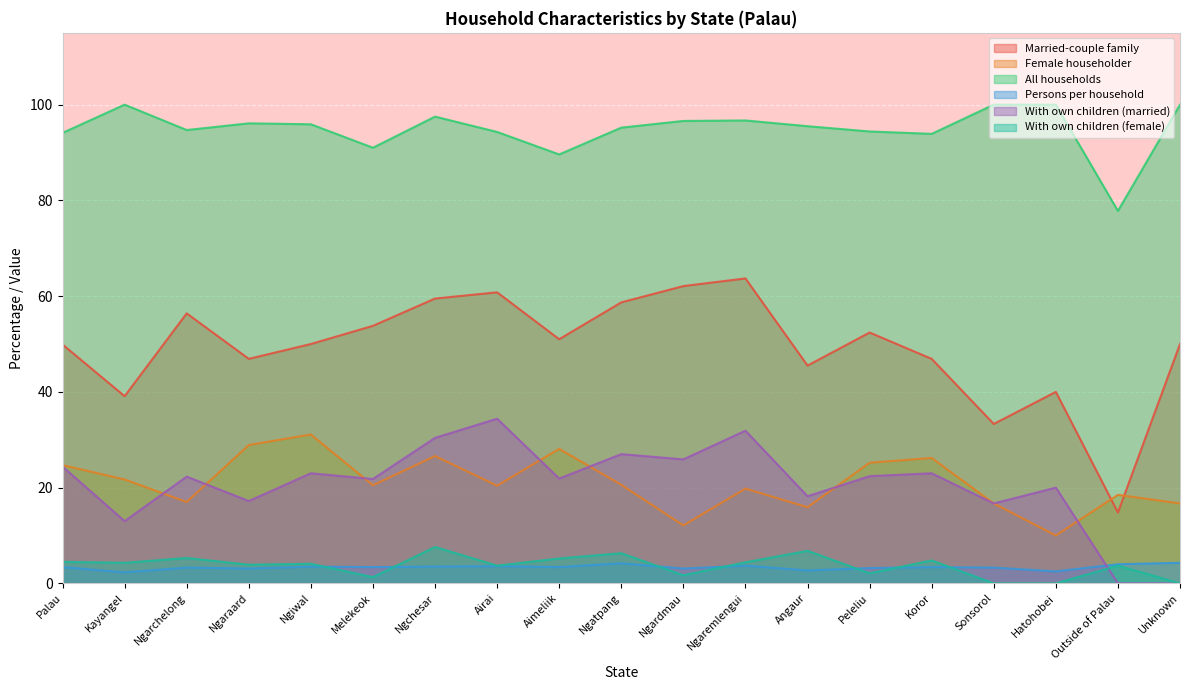

True or false: Married-couple family has a value of 62.1 at Ngardmau.

True